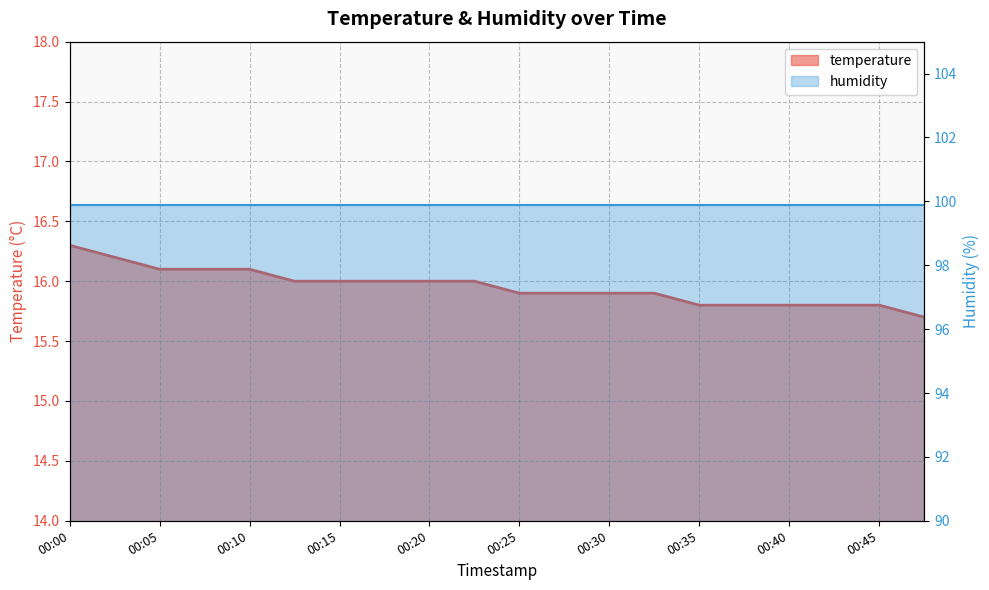

What is the value of the 7th point from the left?

16.0